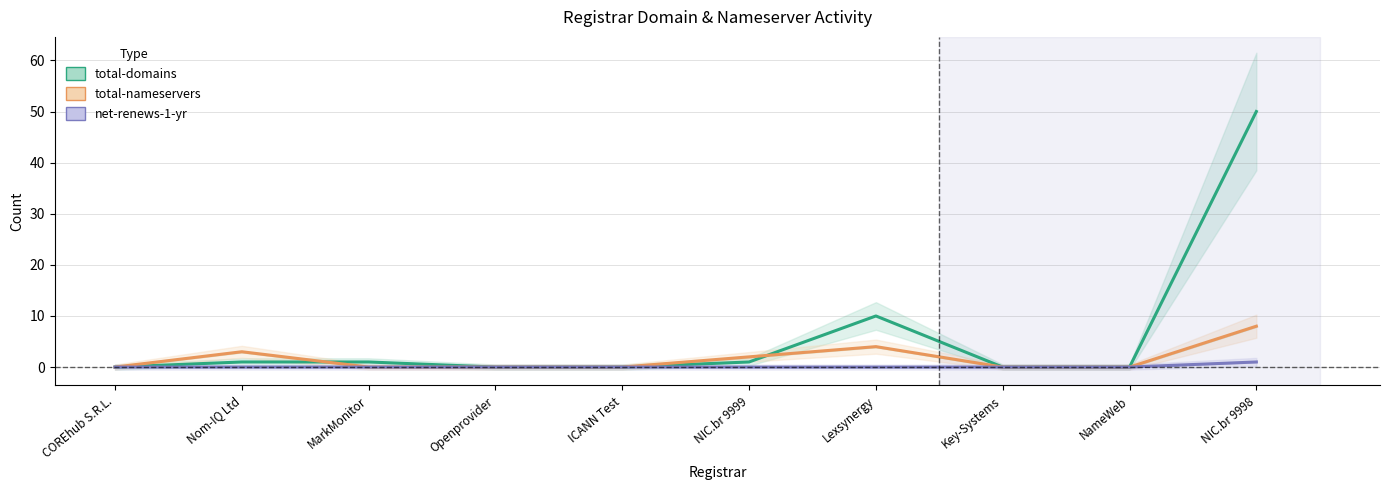

How many values in the total-domains series are below 1?

5